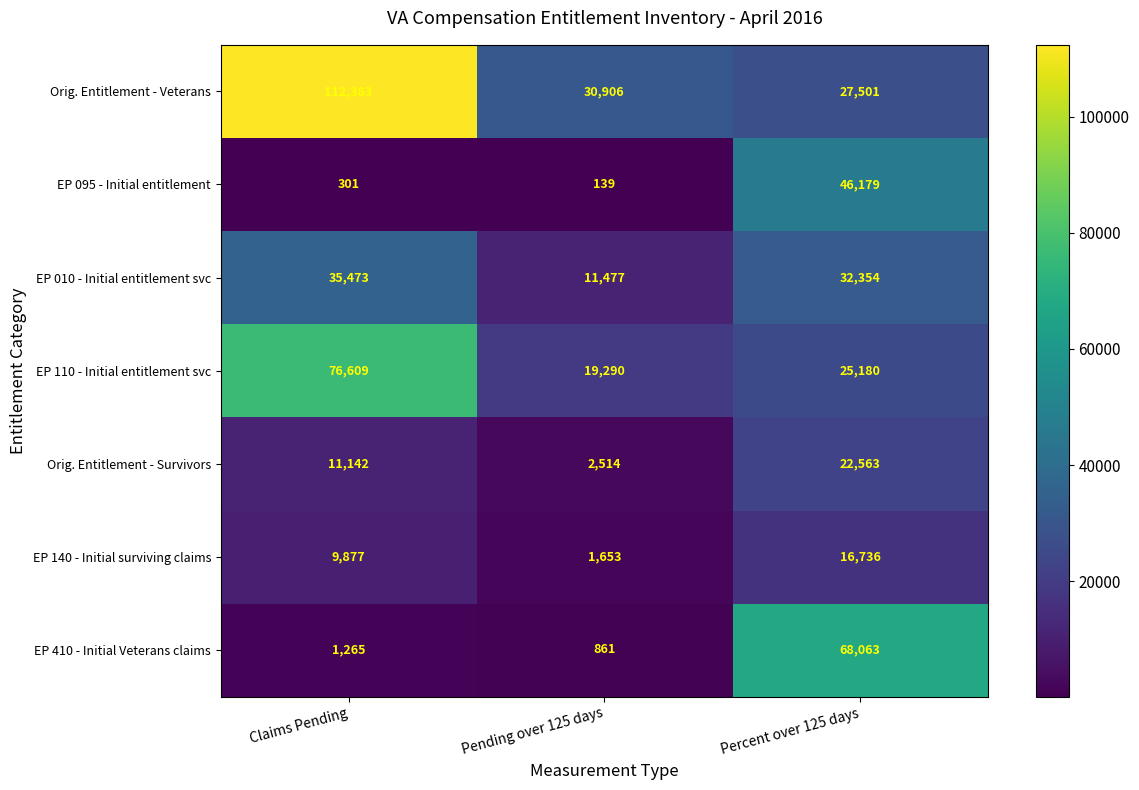

Count the EP 110 - Initial entitlement svc values in the range 19290 to 76609.

3